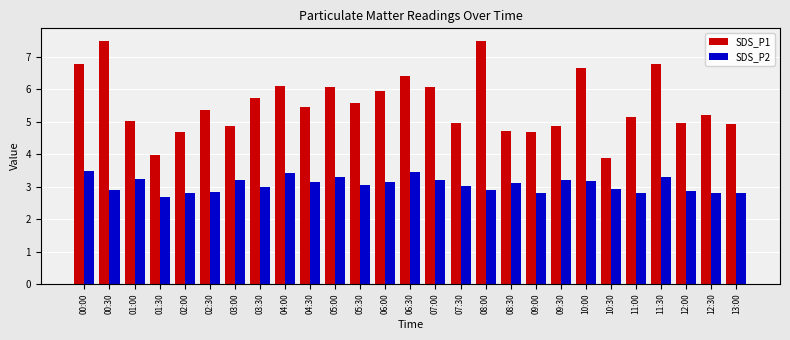

What is the sum of all SDS_P2 values?

82.4